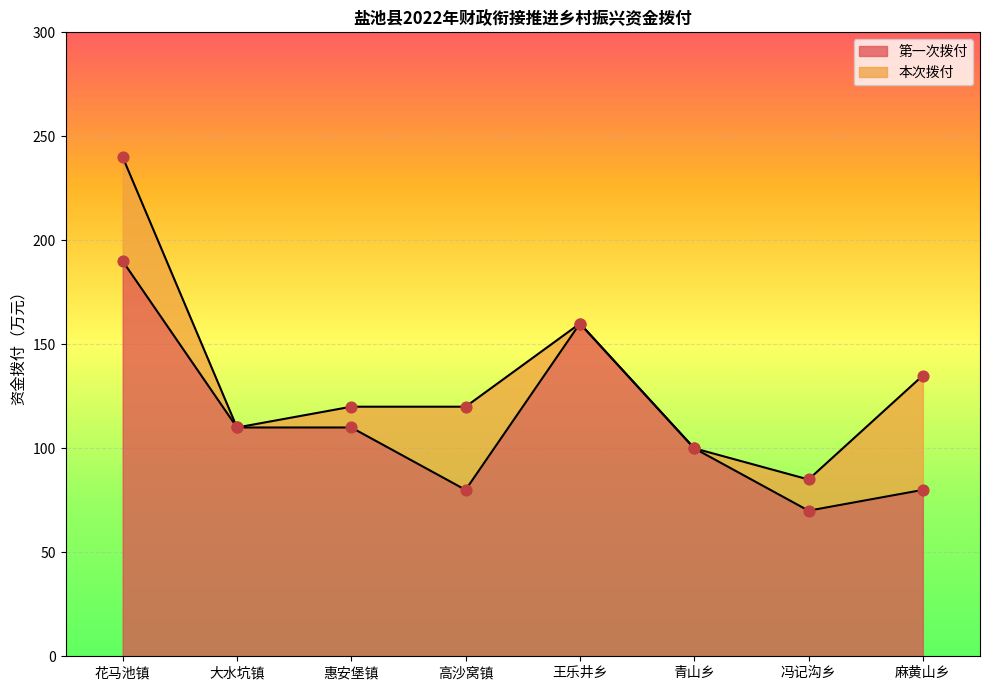

What is the change in value from 王乐井乡 to 青山乡?

-60